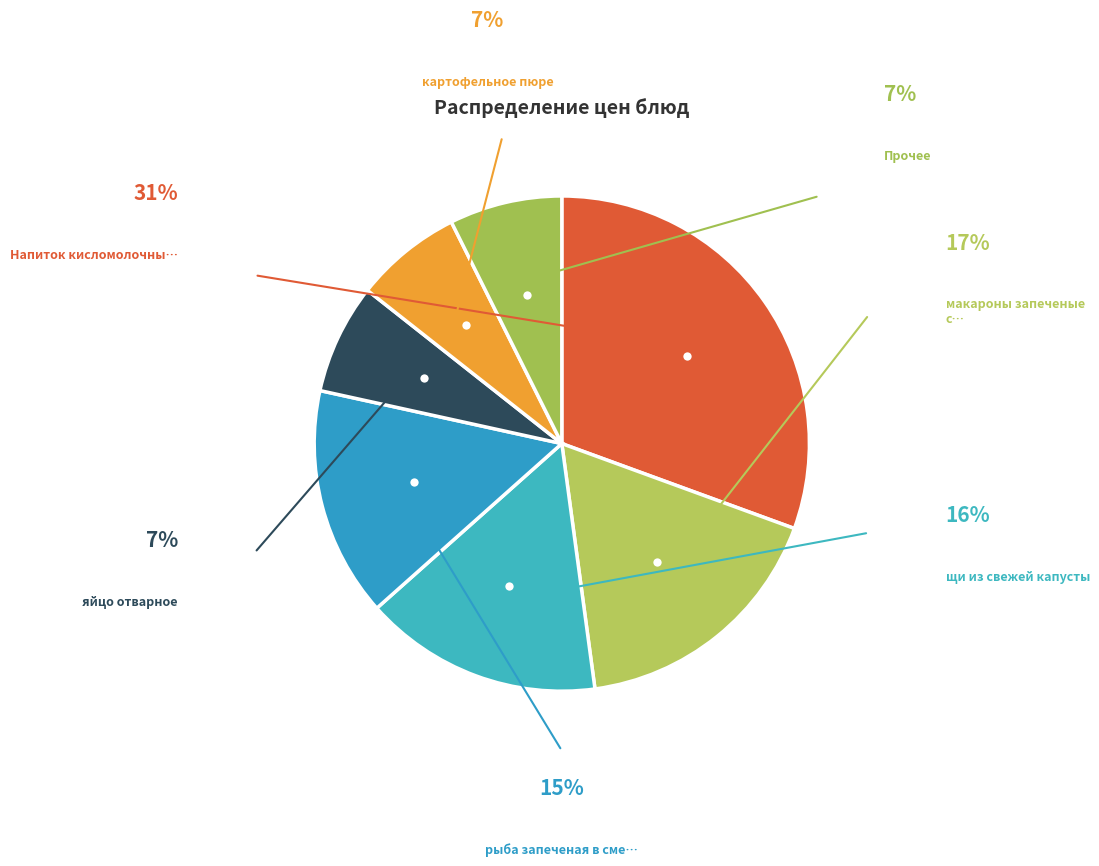

How many slices are in this pie chart?

7